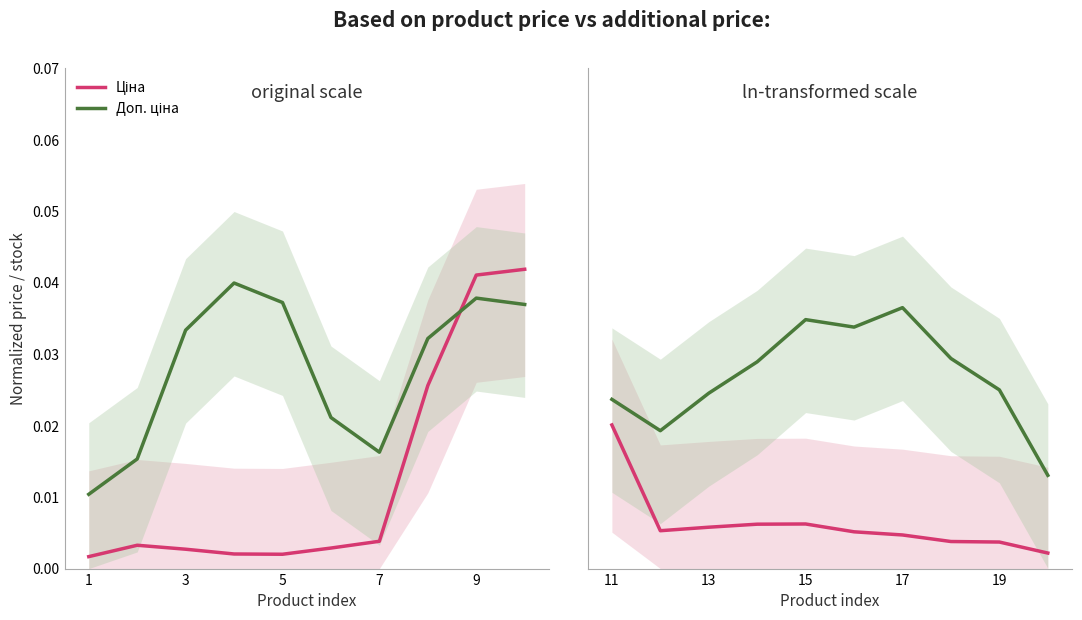

Is this an area chart (filled region under the line)?

No